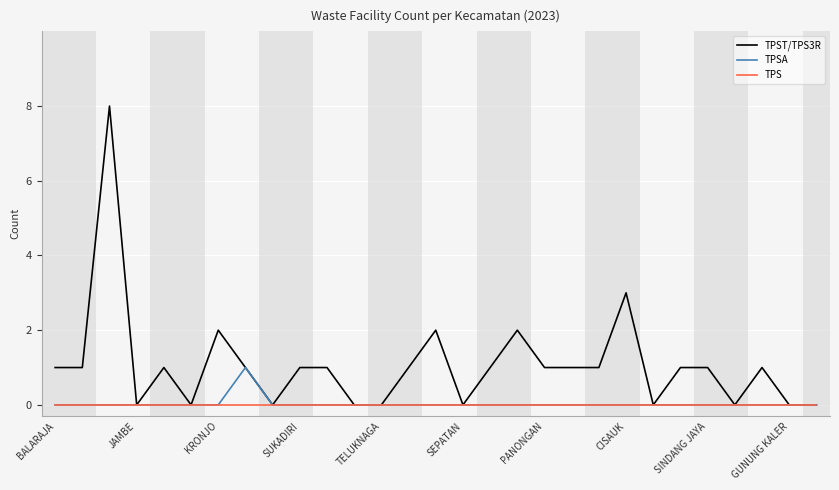

At how many categories does at least one series exceed 6?

1